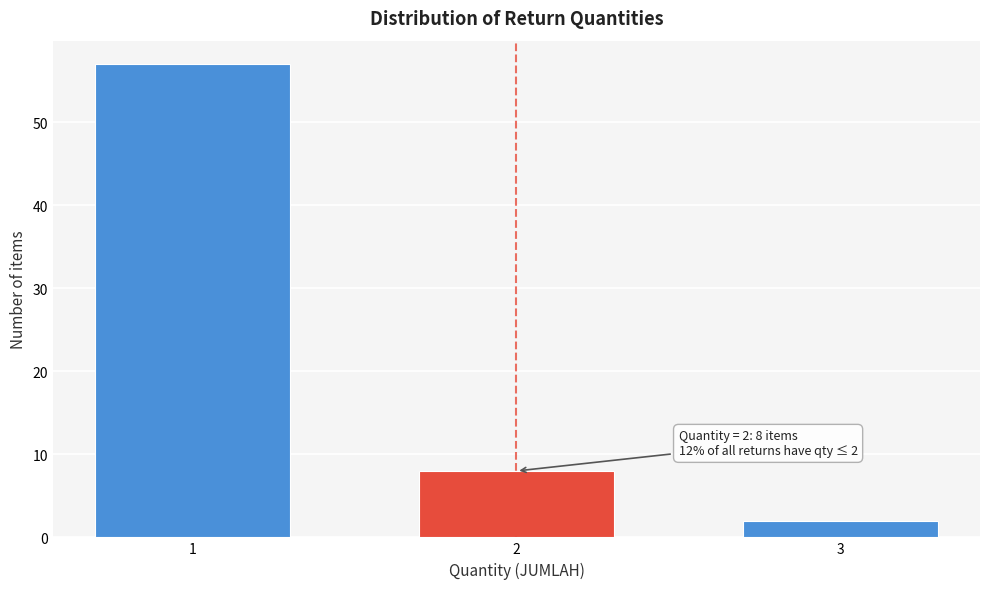

Reading left to right, list all the values displayed in this chart.

57	8	2